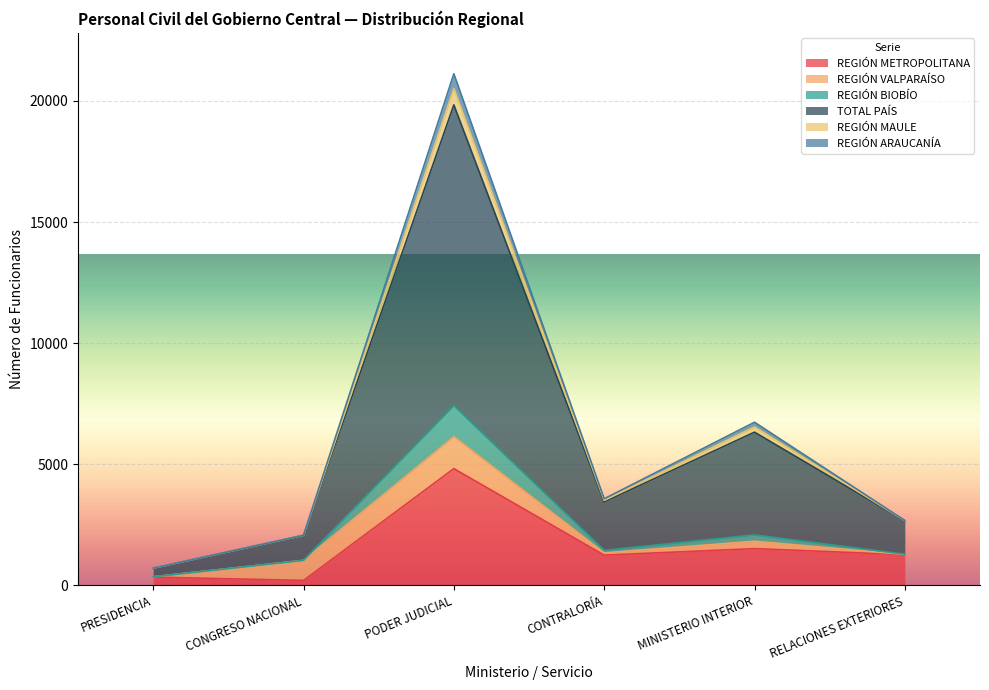

True or false: REGIÓN ARAUCANÍA and REGIÓN BIOBÍO cross at least once.

False